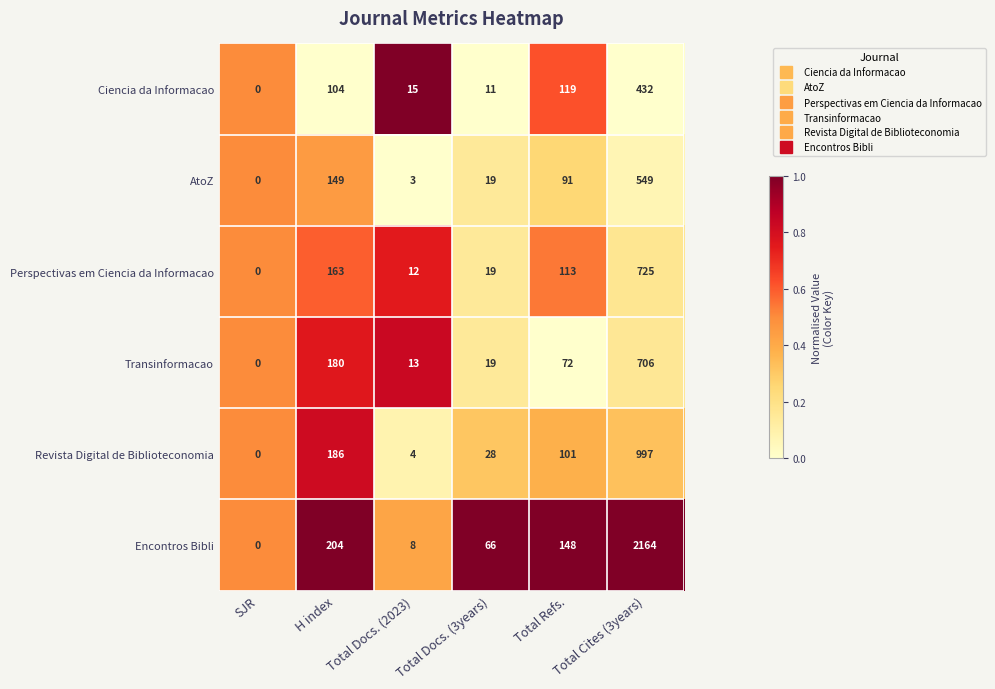

The value of Revista Digital de Biblioteconomia at Total Docs. (3years) is 50. True or false?

False